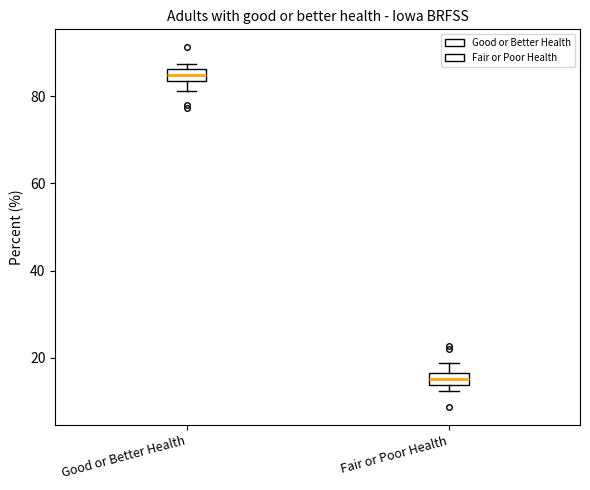

Where is the lower edge of the box for Fair or Poor Health on the y-axis? The values are not printed on the chart, so give them approximately, as read against the axis.

14